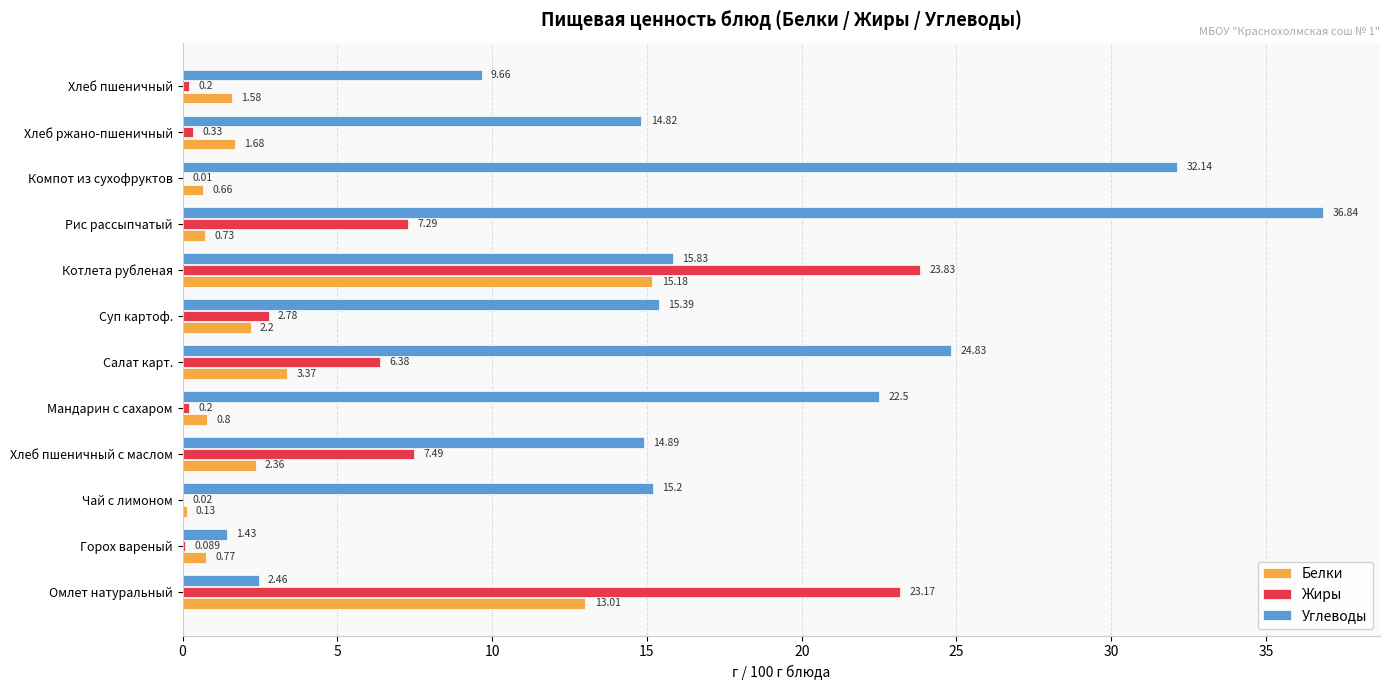

What is the maximum value shown in the chart?

36.8